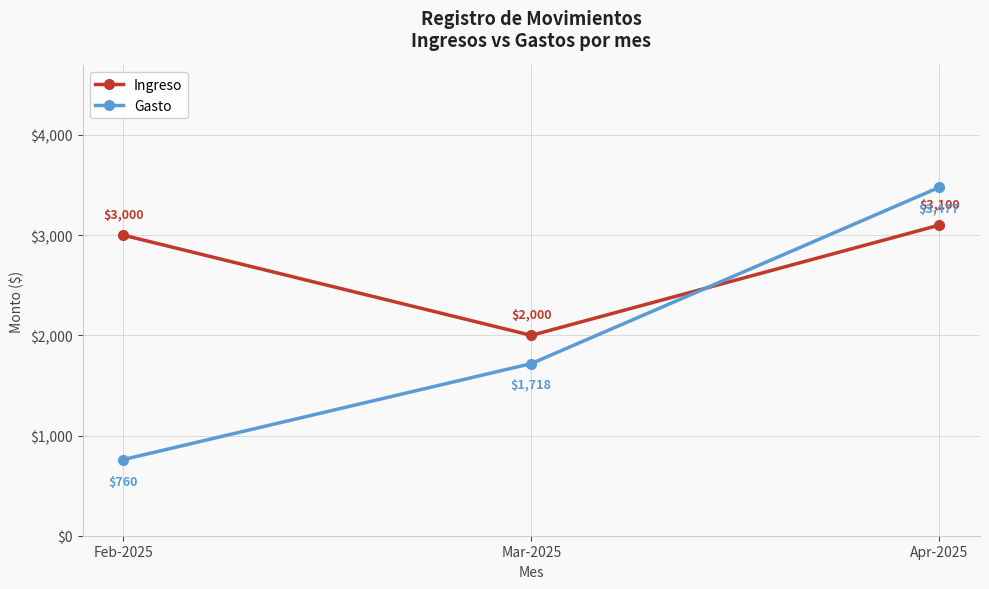

Rank the series by their maximum value, from highest to lowest.

Gasto, Ingreso